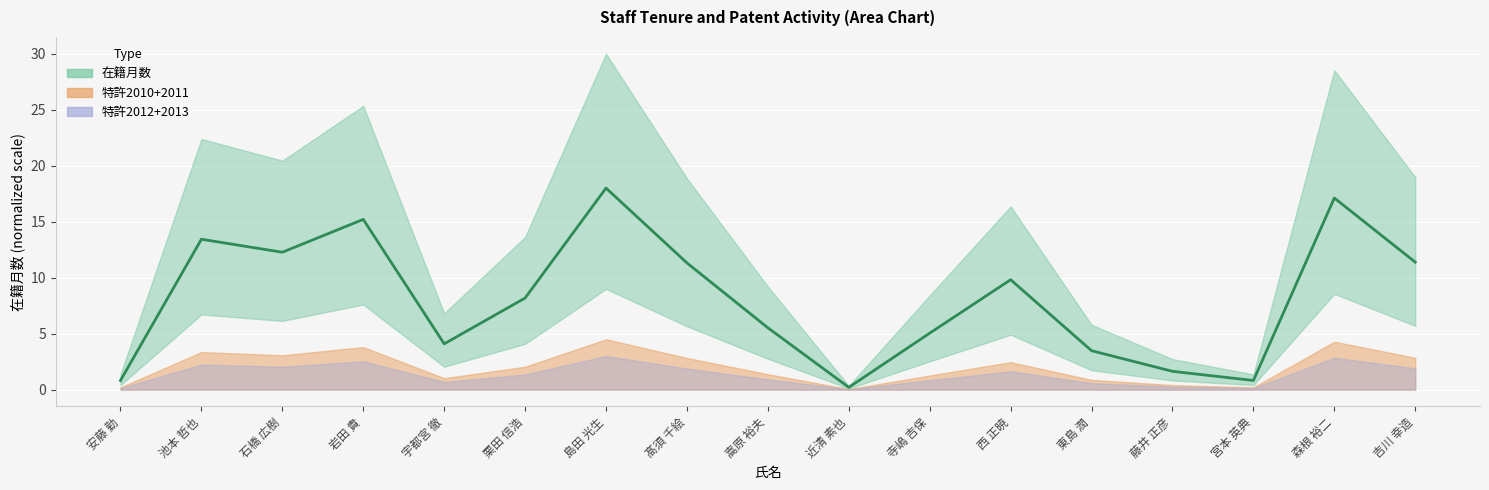

What is the sum of the values at 寺嶋 吉保 and 西 正暁?

14.9